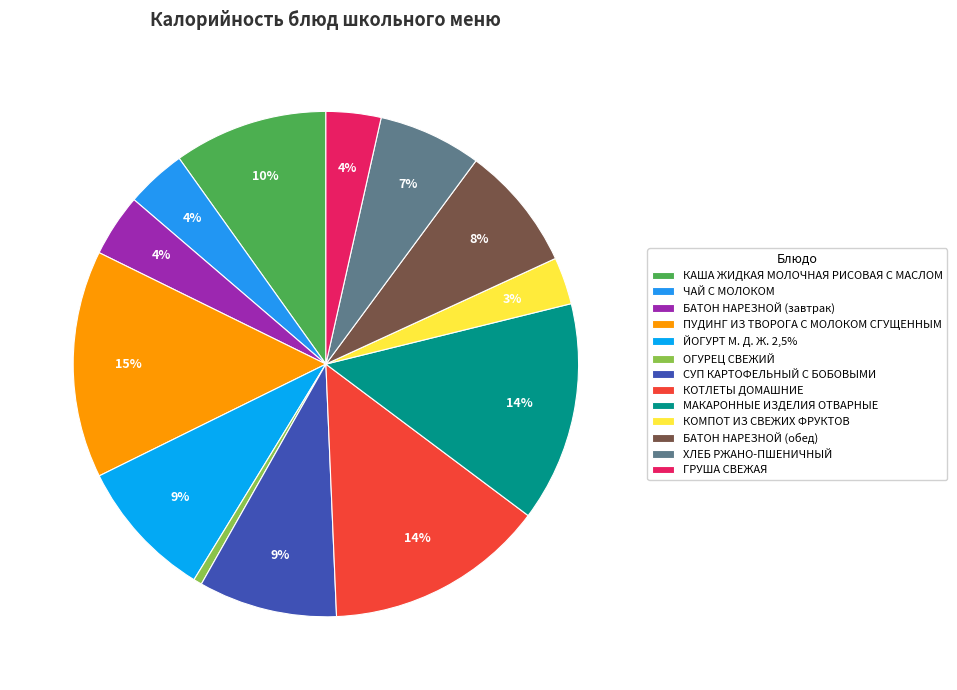

To the nearest percent, what portion does ХЛЕБ РЖАНО-ПШЕНИЧНЫЙ represent?

7%